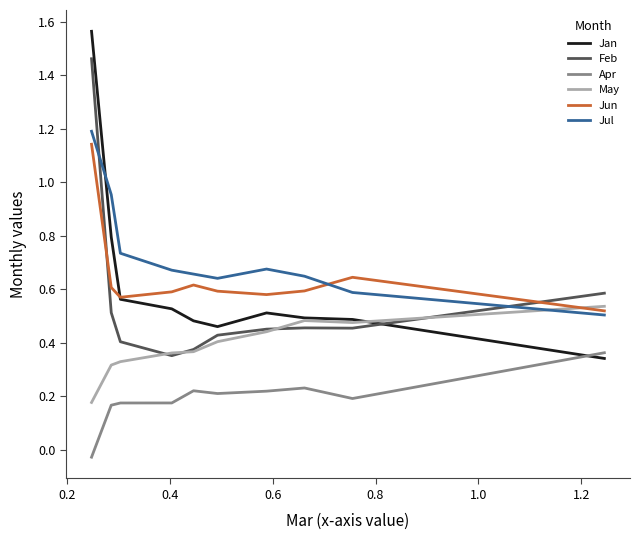

Which series has the largest total across all categories?

Jul